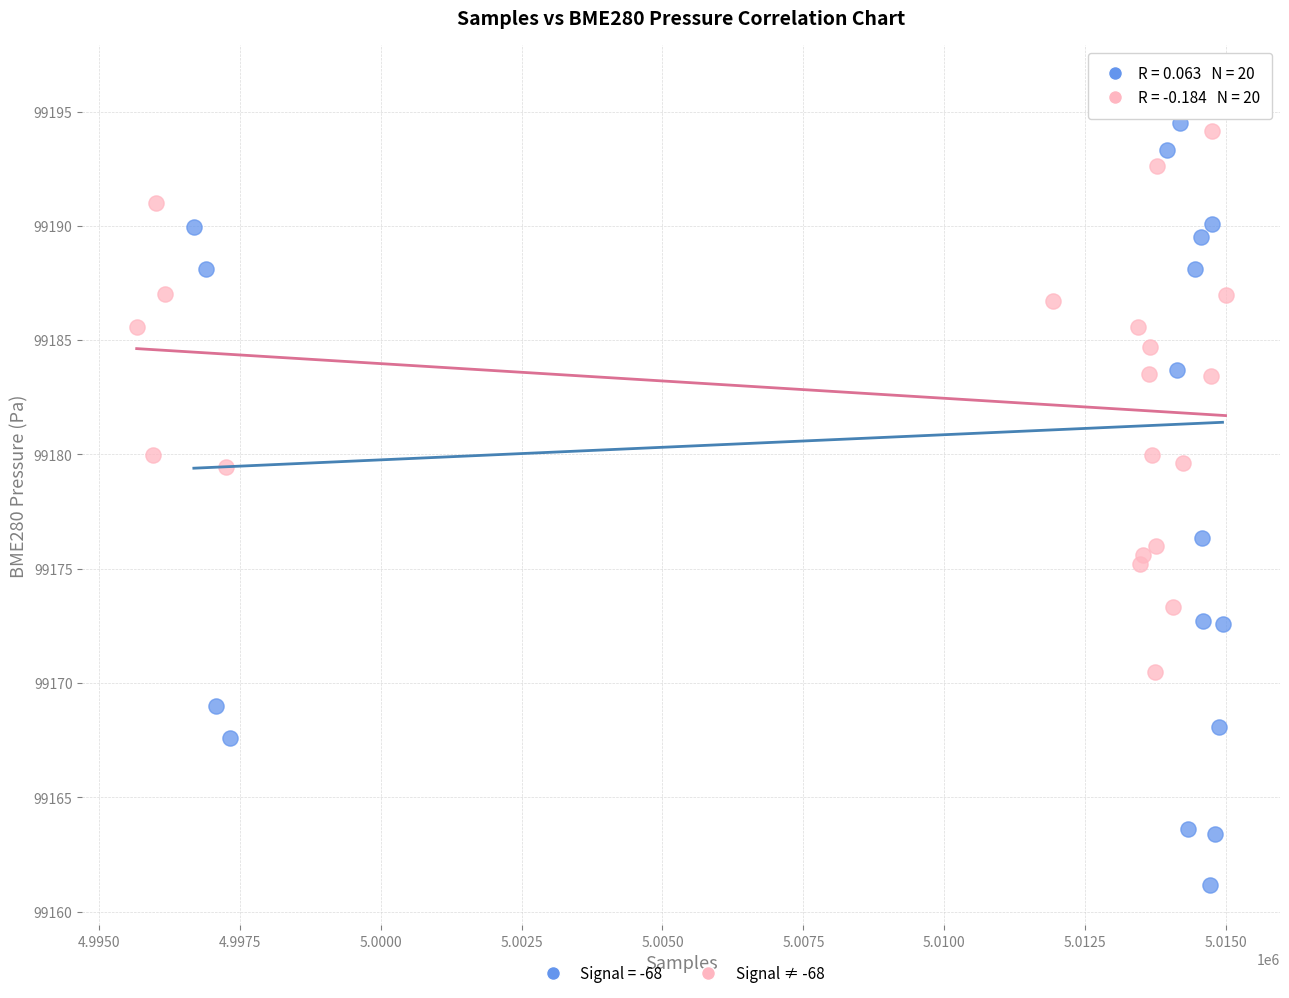

Which series reaches the minimum Y coordinate?

Signal = -68